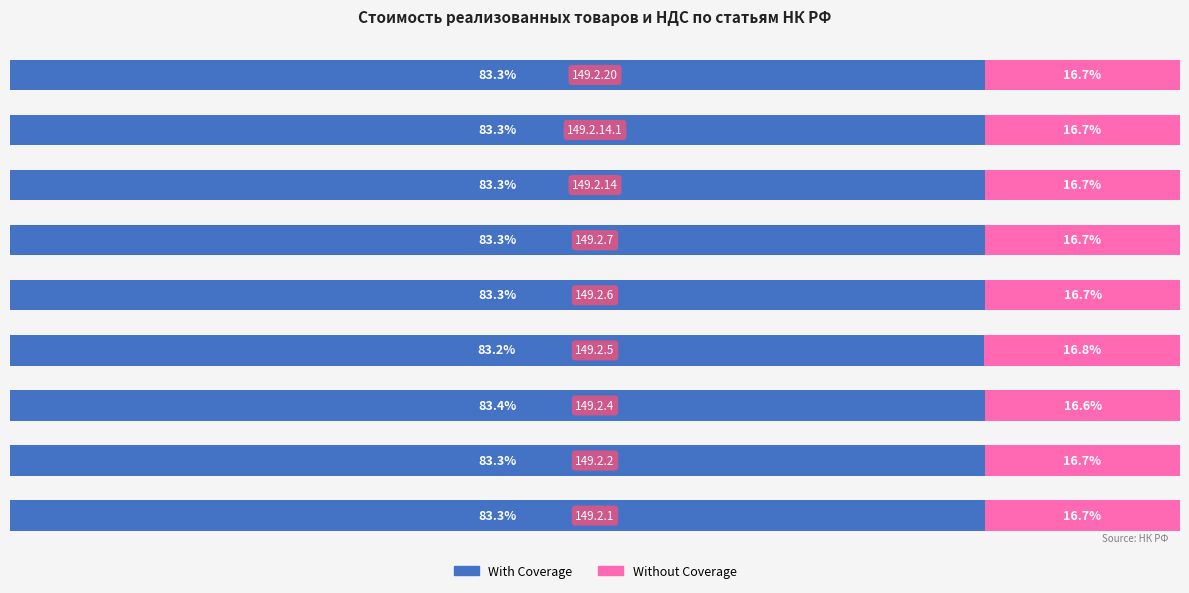

What are all the series names shown in the legend?

With Coverage, Without Coverage